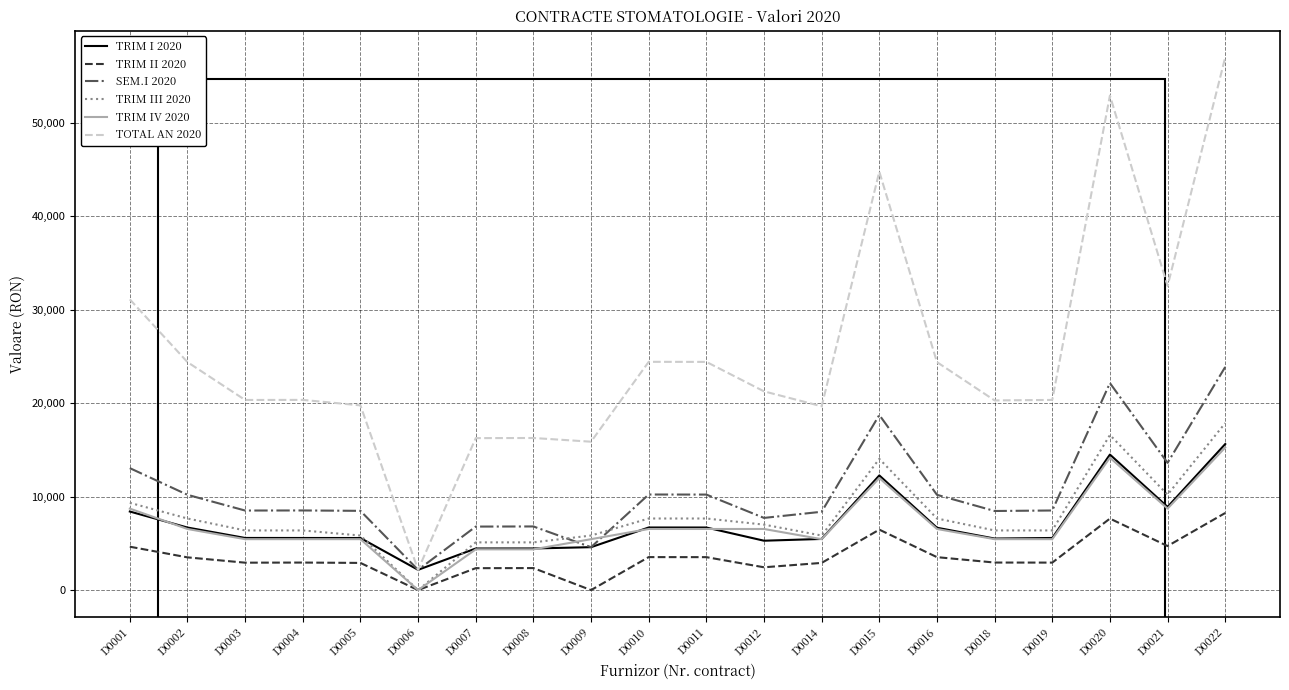

The SEM.I 2020 series shows 8515.0 at D0003. True or false?

True